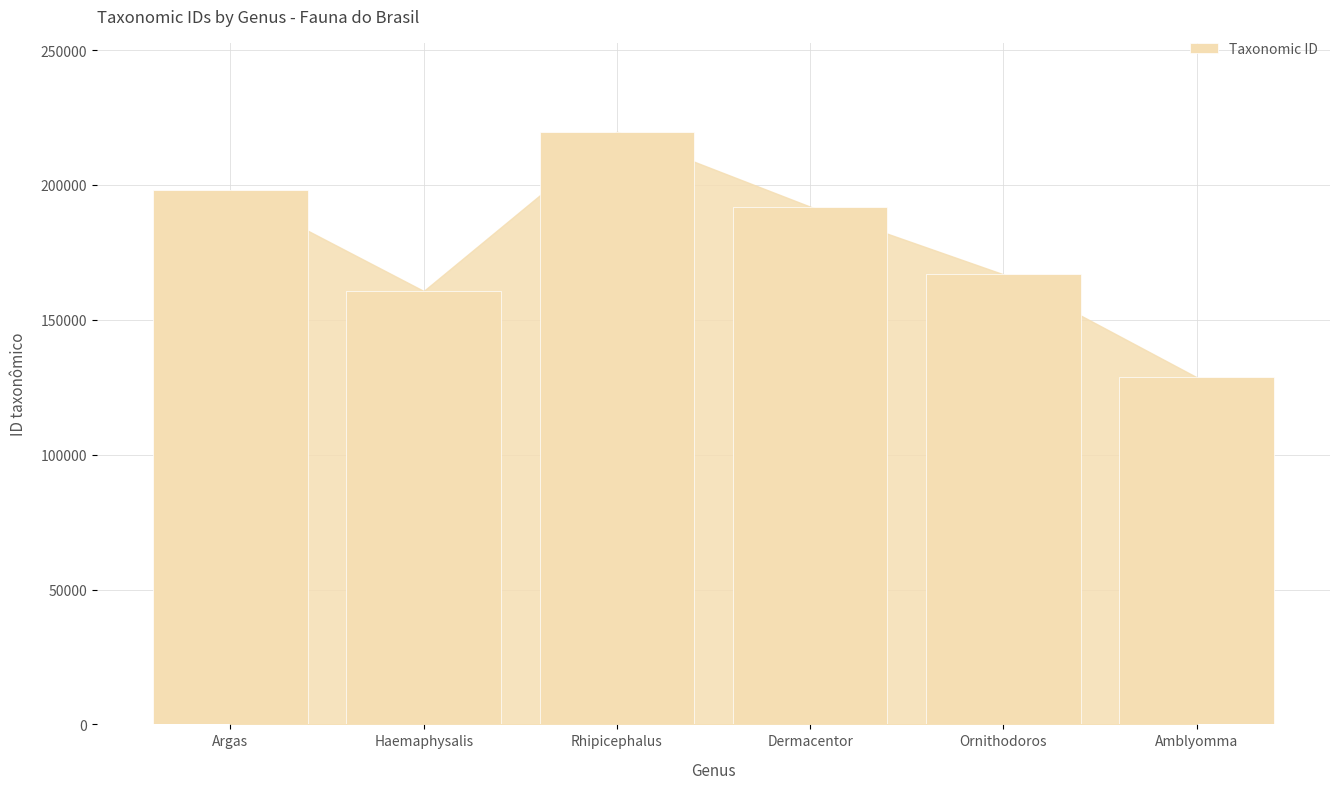

Reading left to right, transcribe all the data shown in this chart.

Argas=197974	Haemaphysalis=160699	Rhipicephalus=219747	Dermacentor=191967	Ornithodoros=166869	Amblyomma=128725